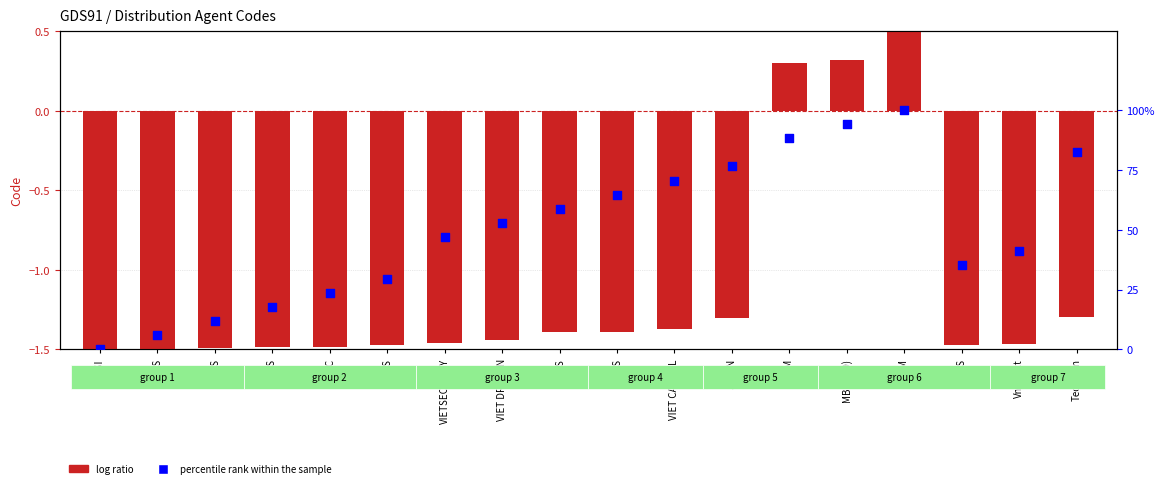

What is the total value across all series at KIS?

57.4